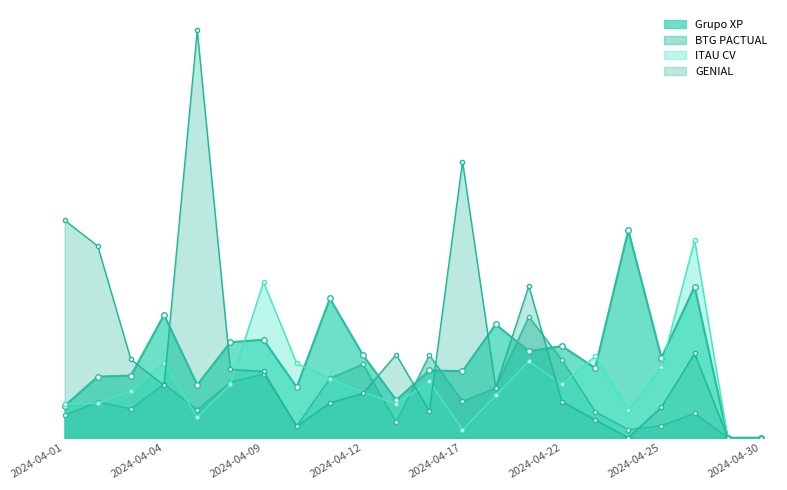

How many interior local valleys does the BTG PACTUAL series have?

6